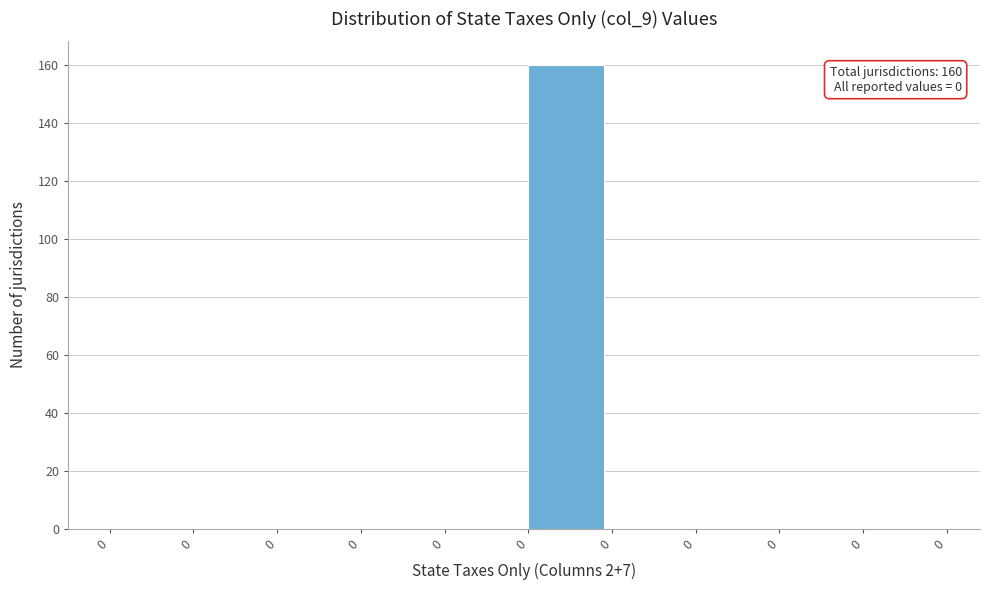

How many distinct data groups are displayed?

1